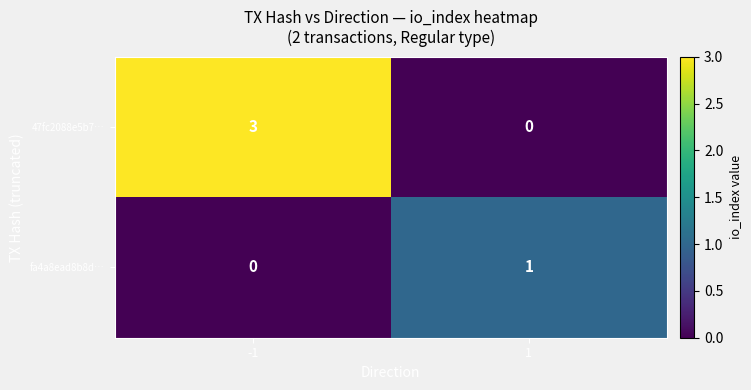

The fa4a8ead8b8d… series shows 0 at 1. True or false?

False